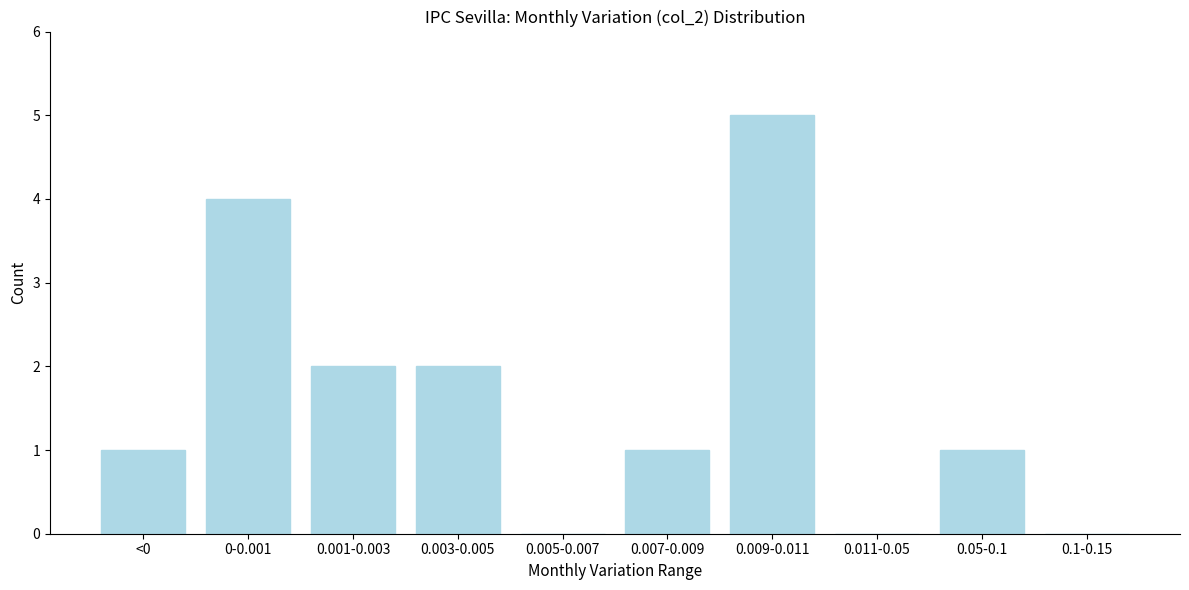

Reading left to right, list all the values displayed in this chart.

<0=1	0-0.001=4	0.001-0.003=2	0.003-0.005=2	0.005-0.007=0	0.007-0.009=1	0.009-0.011=5	0.011-0.05=0	0.05-0.1=1	0.1-0.15=0